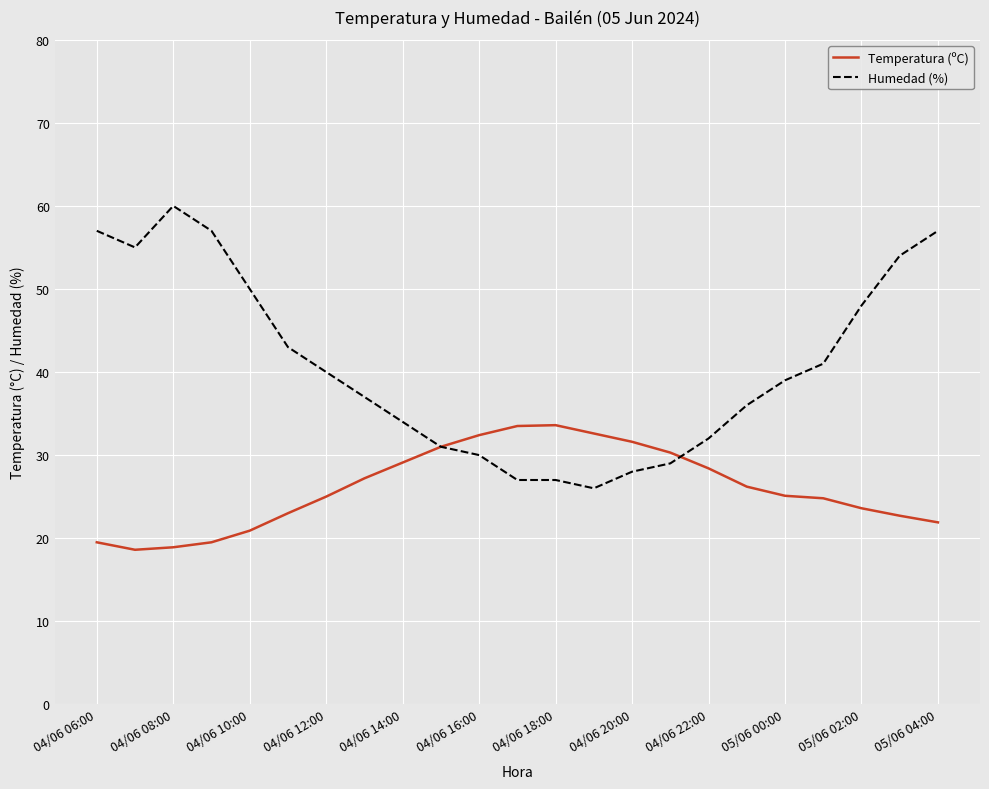

How many lines are shown in the chart?

2